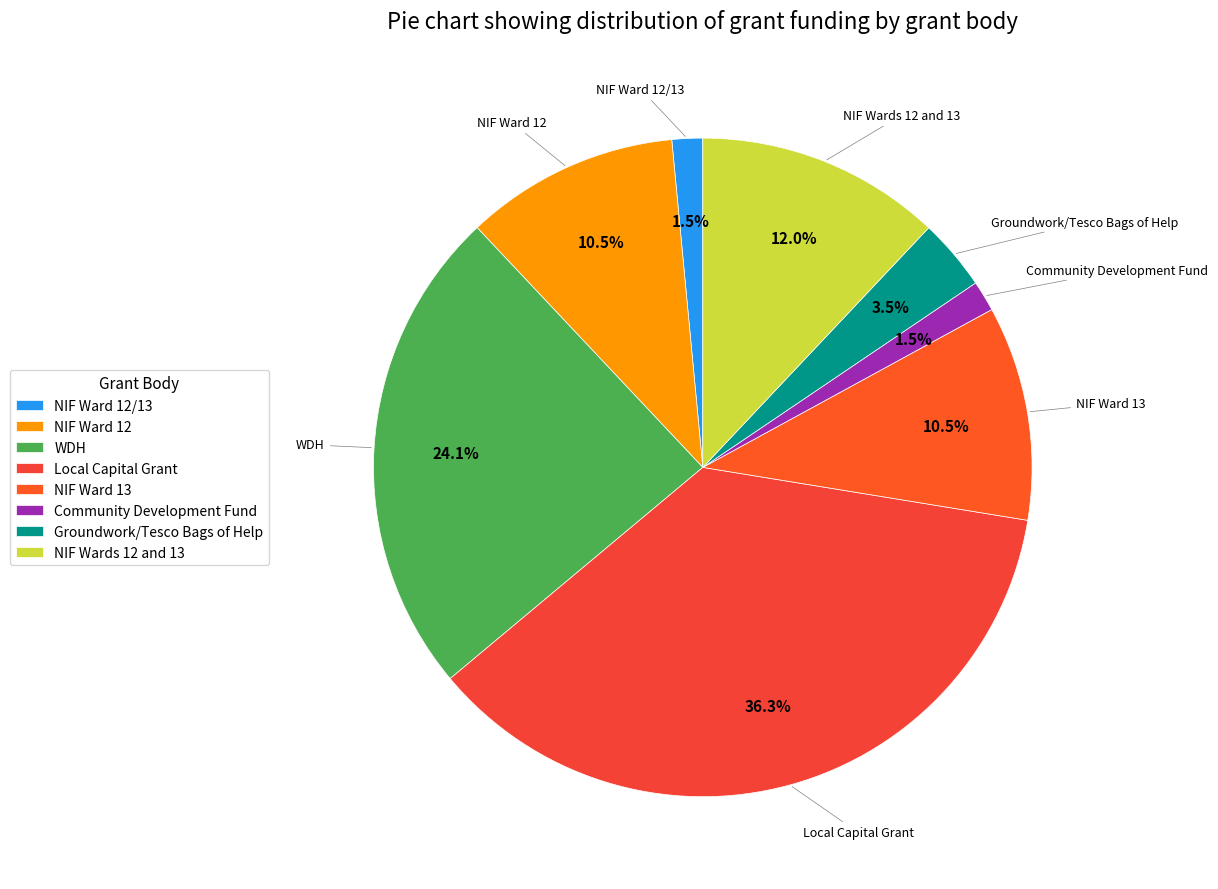

Which category has the biggest portion of the pie?

Local Capital Grant